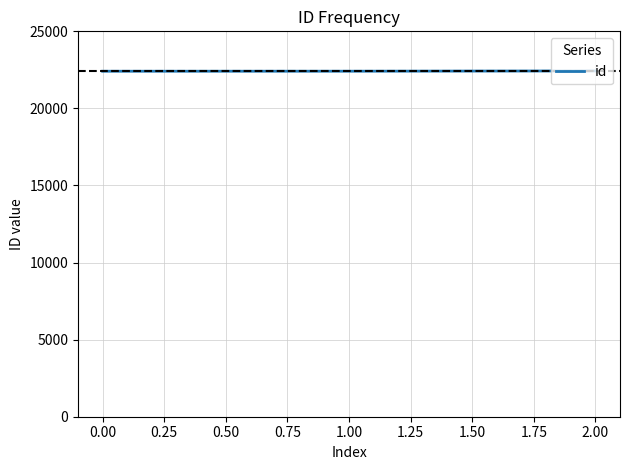

What is the ratio of the value at 1.00 to the value at 2.00?

1.0